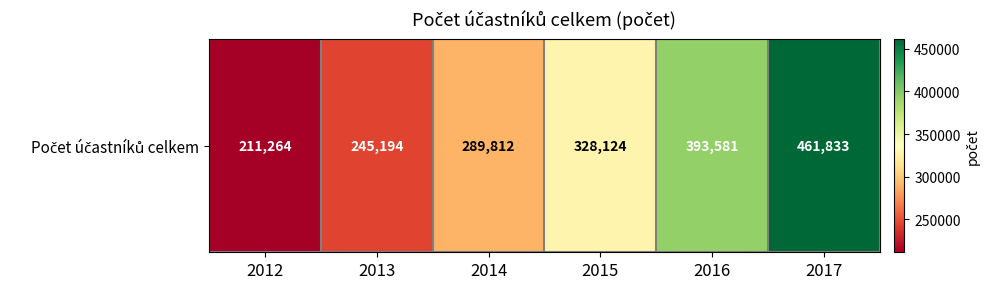

Rank the categories by value from lowest to highest.

2012, 2013, 2014, 2015, 2016, 2017